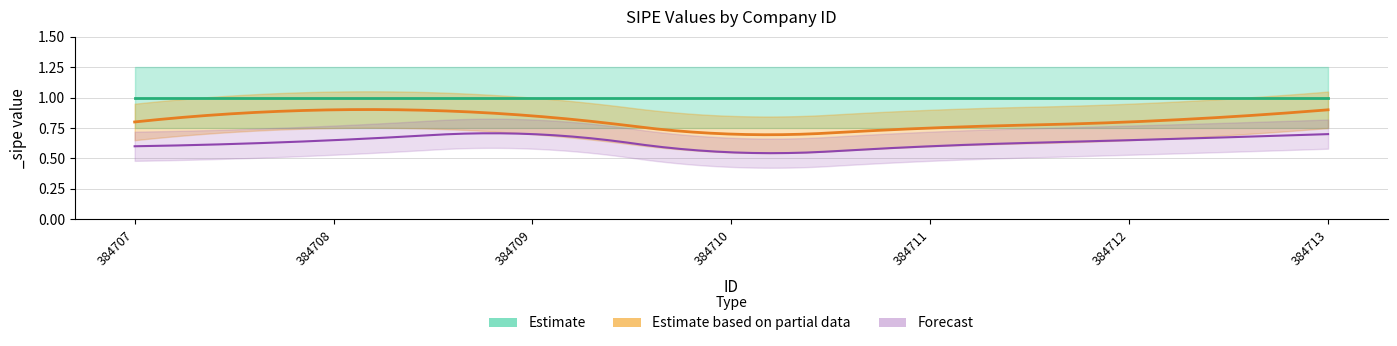

True or false: Forecast has a value of 0.7 at 384709.

True